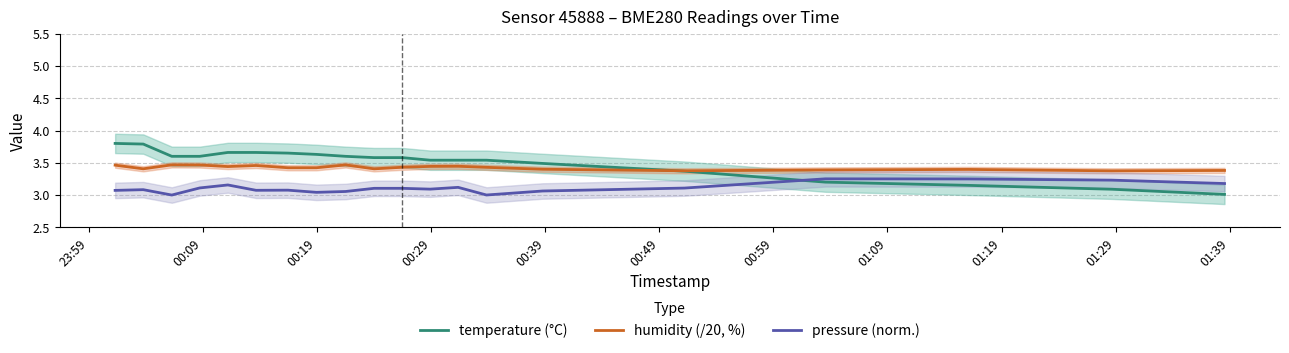

Reading right to left, transcribe all the data shown in this chart.

temperature (°C): 3.0	3.1	3.1	3.2	3.4	3.5	3.5	3.5	3.5	3.6	3.6	3.6	3.6	3.6	3.7	3.7	3.6	3.6	3.8	3.8
humidity (/20, %): 3.4	3.4	3.4	3.4	3.4	3.4	3.4	3.4	3.4	3.4	3.4	3.5	3.4	3.4	3.5	3.4	3.5	3.5	3.4	3.5
pressure (norm.): 3.2	3.2	3.2	3.3	3.1	3.1	3.0	3.1	3.1	3.1	3.1	3.1	3.0	3.1	3.1	3.2	3.1	3.0	3.1	3.1